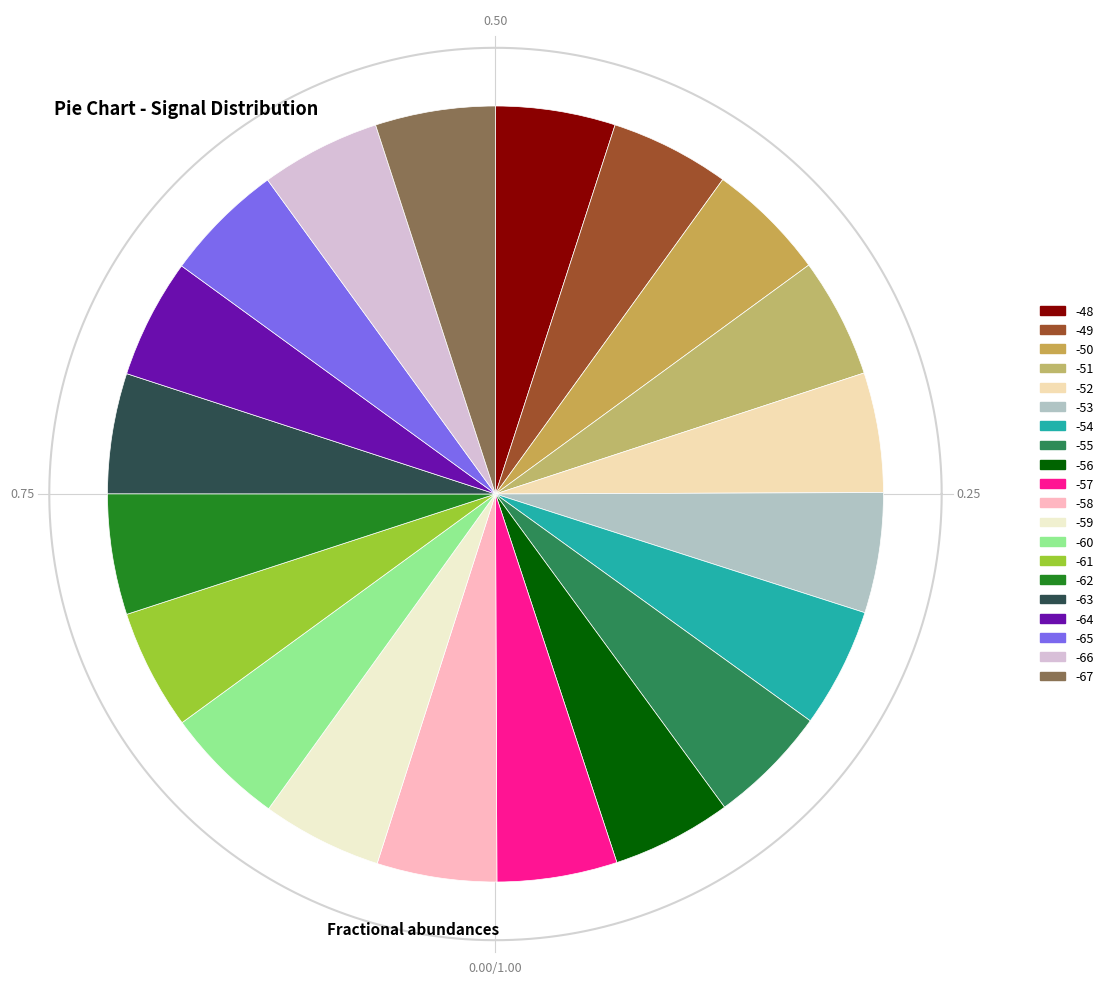

Is the sum of -49 and -49 greater than half?

No